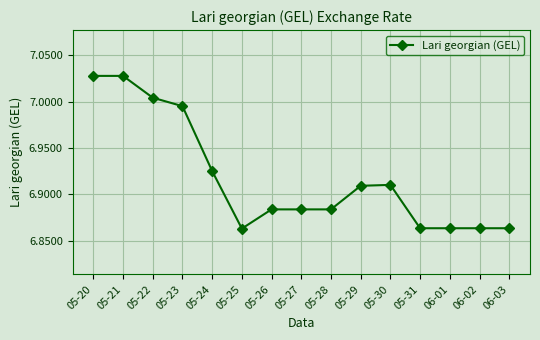

What is the sum of the values at 06-01 and 05-28?

13.7